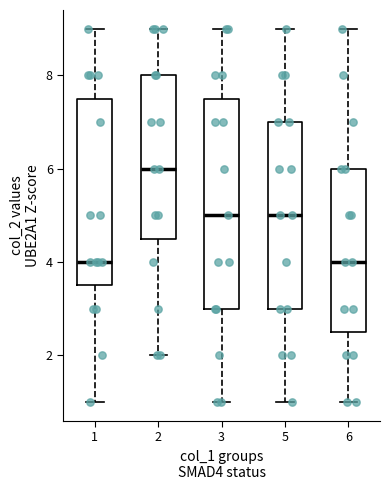

Reading left to right, read every box against the y-axis: the position of its median line, the range the box covers, and the ends of its whiskers. The values are not printed on the chart, so give them approximately, as read against the axis.

1: median 4.0, box 3.6 to 7.6, whiskers 1.0 to 9.0
2: median 6.0, box 4.6 to 8.0, whiskers 2.0 to 9.0
3: median 5.0, box 3.0 to 7.6, whiskers 1.0 to 9.0
5: median 5.0, box 3.0 to 7.0, whiskers 1.0 to 9.0
6: median 4.0, box 2.6 to 6.0, whiskers 1.0 to 9.0